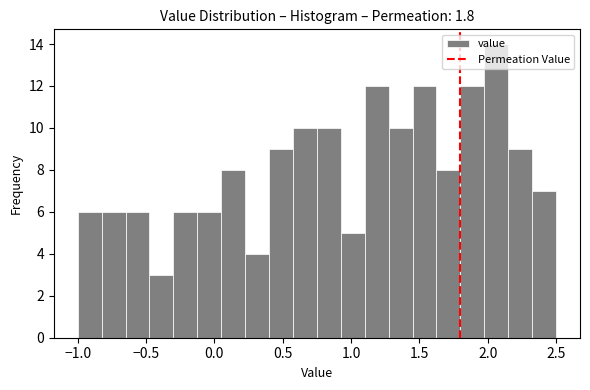

Read against the x-axis, roughly where is the centre of the tallest bar?

2.05